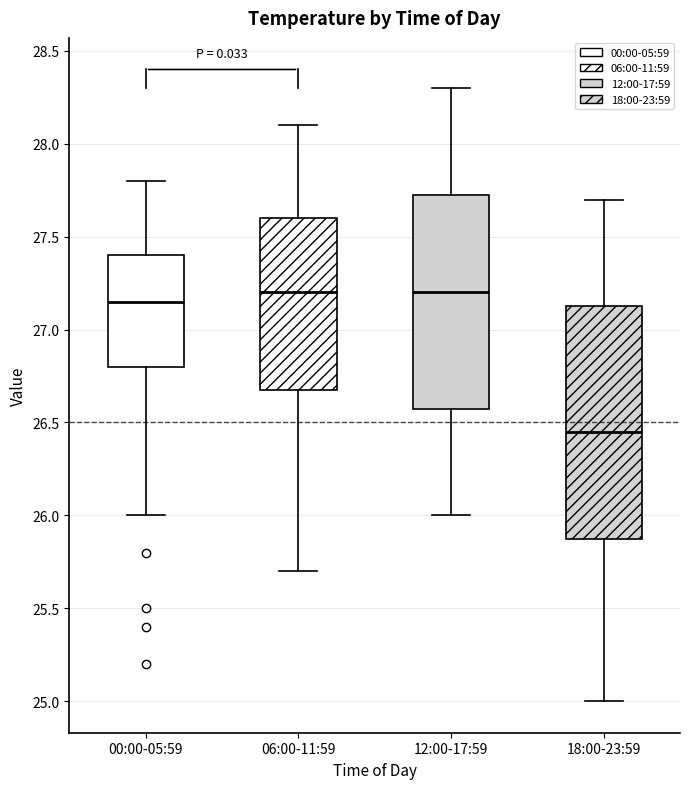

Where does the median line of the box for 12:00-17:59 sit on the y-axis? The values are not printed on the chart, so give them approximately, as read against the axis.

27.20